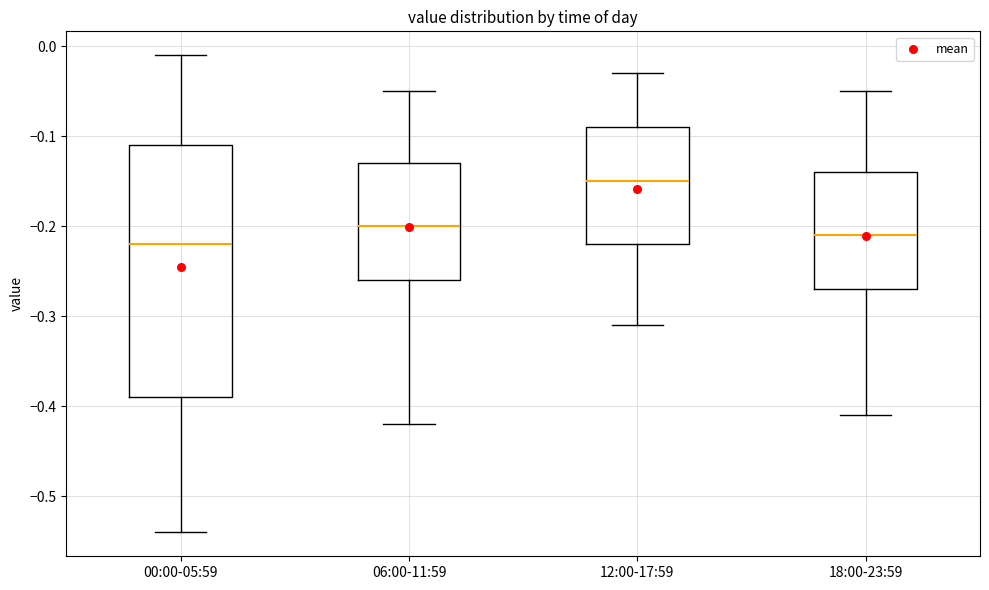

Reading left to right, transcribe this box plot: for each box, give where its median line is, the range the box spans, and where its two whiskers end, as read against the y-axis. The values are not printed on the chart, so give them approximately, as read against the axis.

00:00-05:59: median -0.22, box -0.39 to -0.11, whiskers -0.54 to -0.01
06:00-11:59: median -0.20, box -0.26 to -0.13, whiskers -0.42 to -0.05
12:00-17:59: median -0.15, box -0.22 to -0.09, whiskers -0.31 to -0.03
18:00-23:59: median -0.21, box -0.27 to -0.14, whiskers -0.41 to -0.05